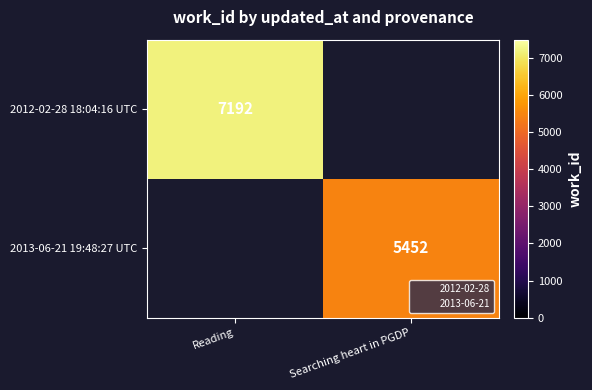

Read the 2013-06-21 19:48:27 UTC value at Searching heart in PGDP.

5452.0